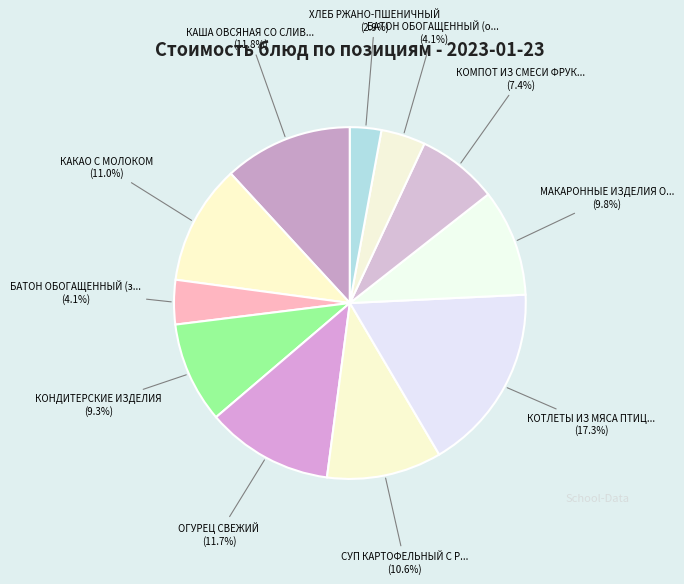

How many slices are in this pie chart?

11